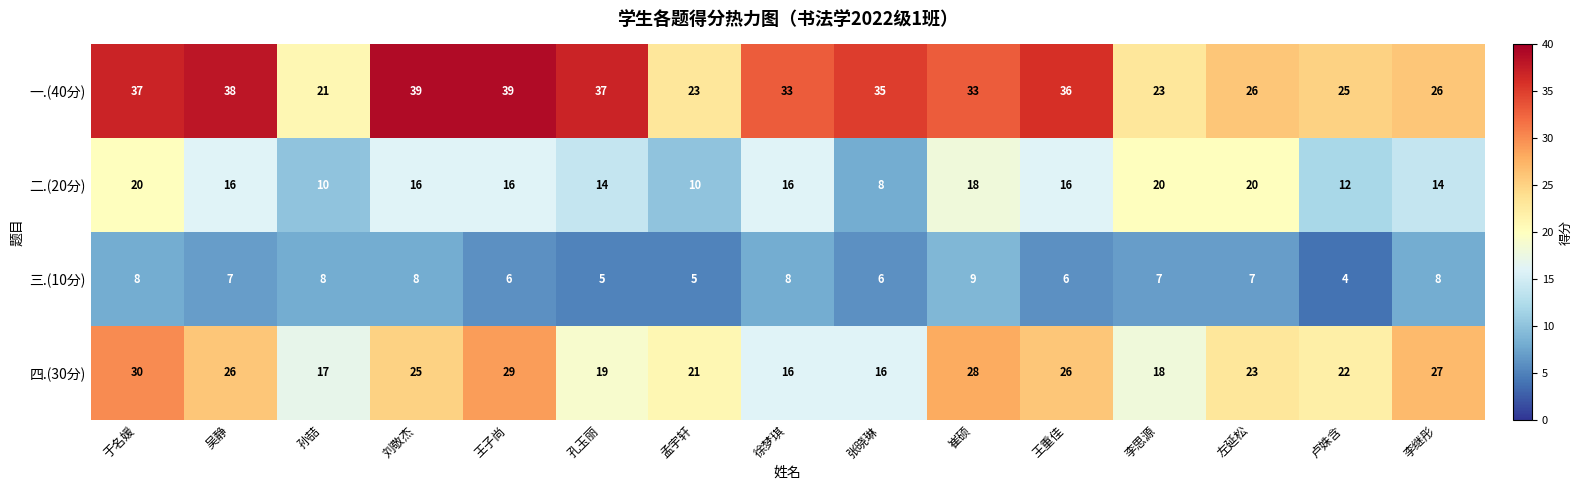

What is the difference between the second highest and second lowest values in the 一.(40分) series?

16